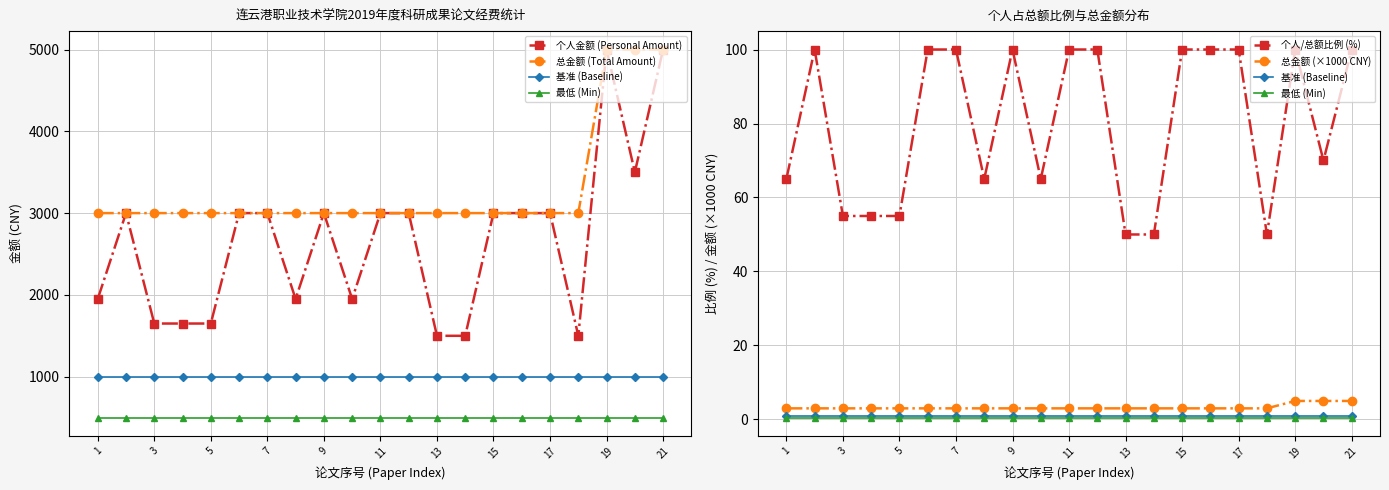

Does the chart have visible grid lines?

Yes